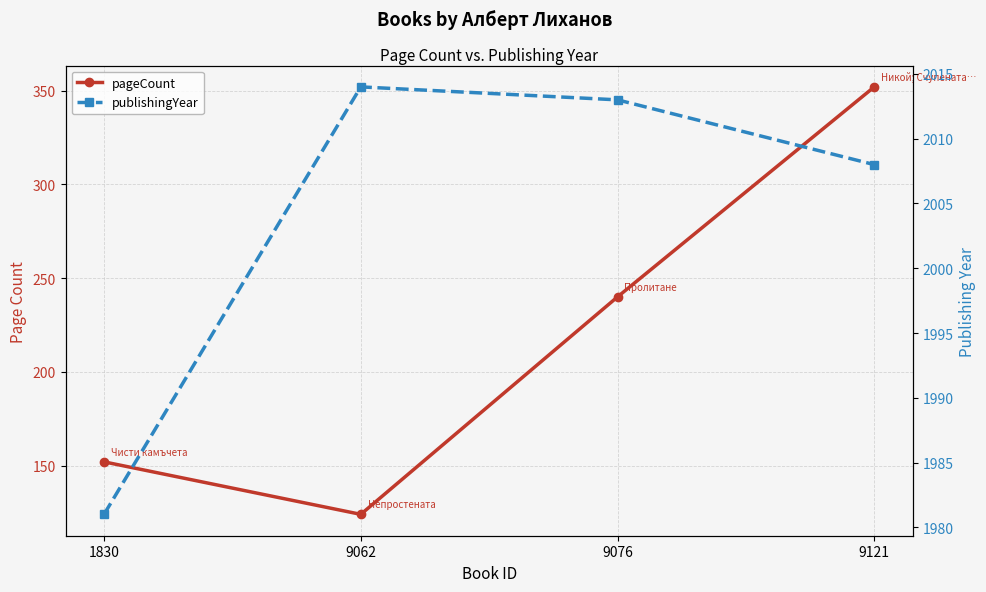

How many distinct data groups are displayed?

2